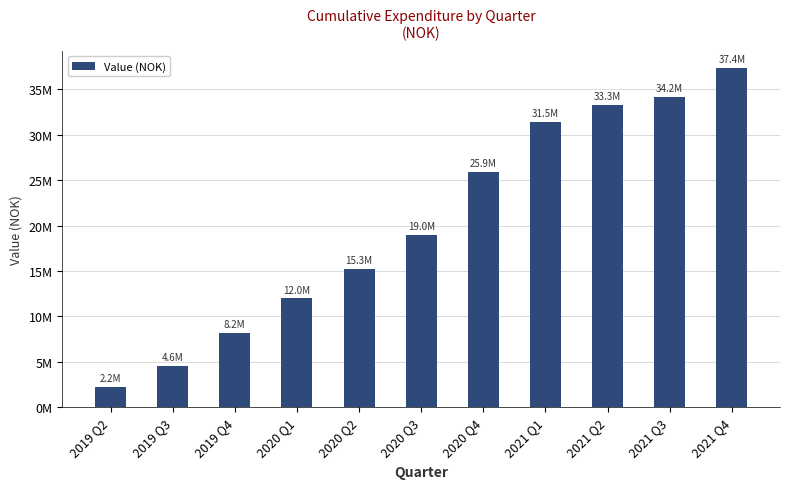

What is the sum of all values?

223557564